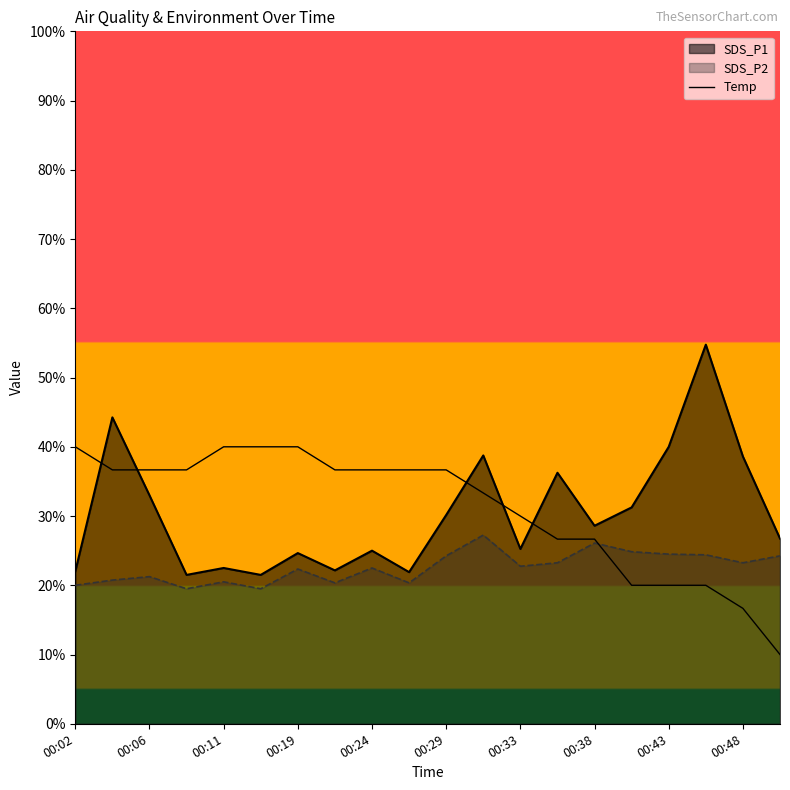

Is it true that the value at 00:33 is 44.6?

False